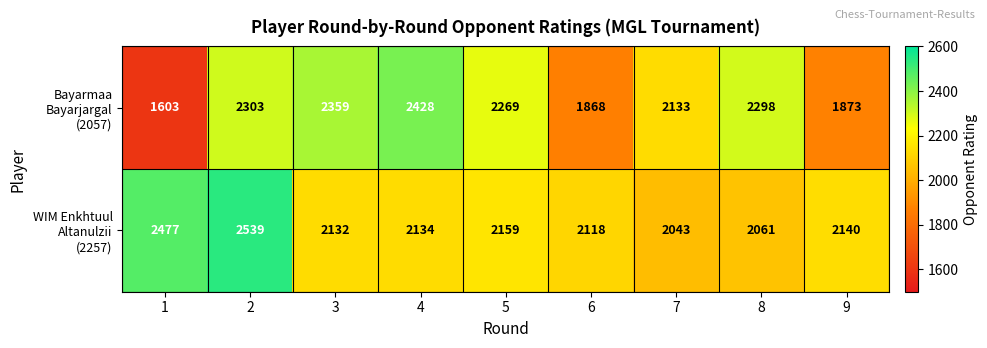

What is the total value across all series at 1?

4080